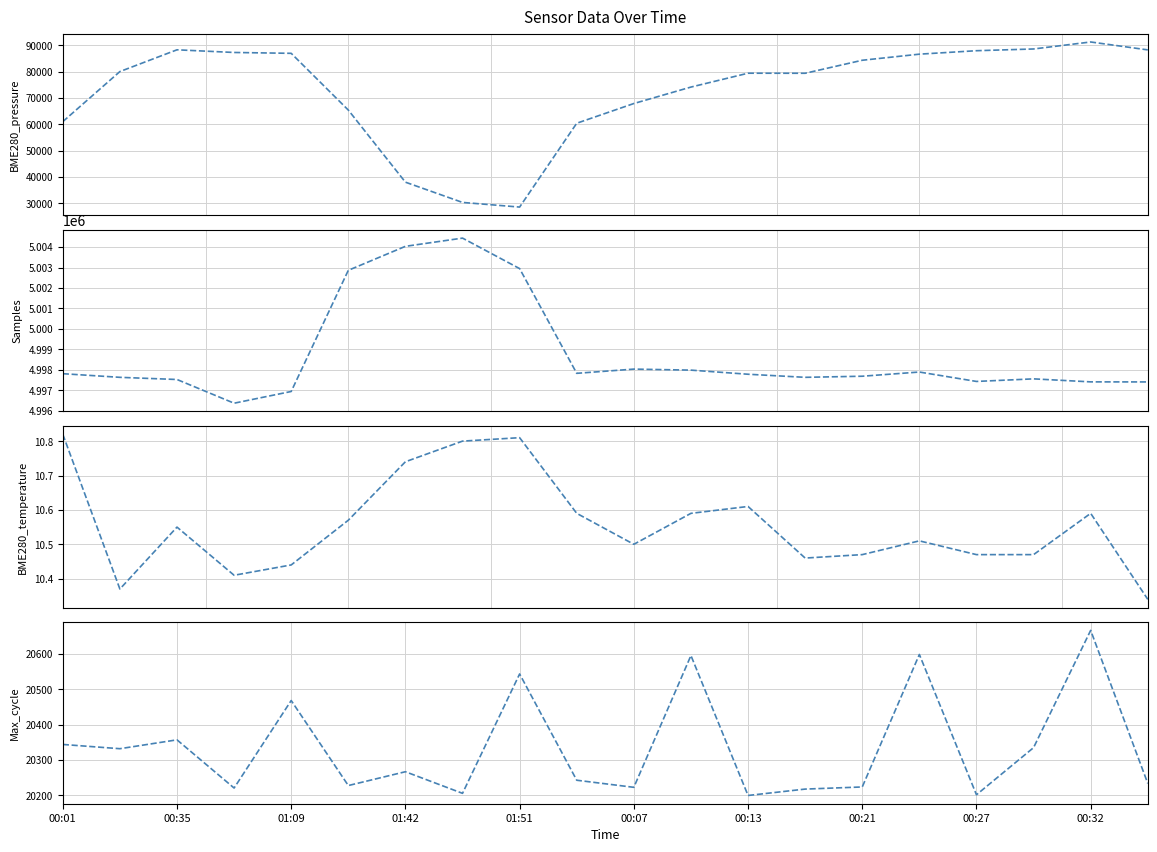

Which category has the highest value in the BME280_temperature series?

00:01